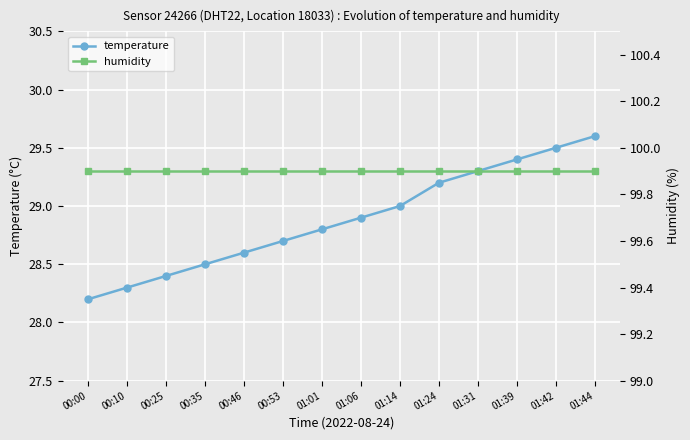

What is the smallest value displayed?

28.2